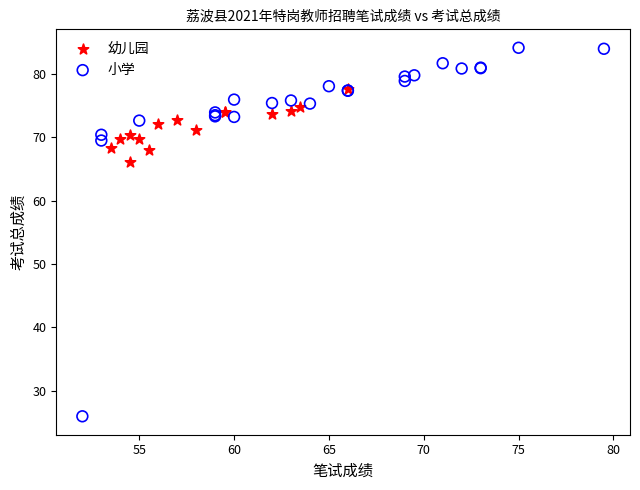

Which series contains the lowest Y value?

小学